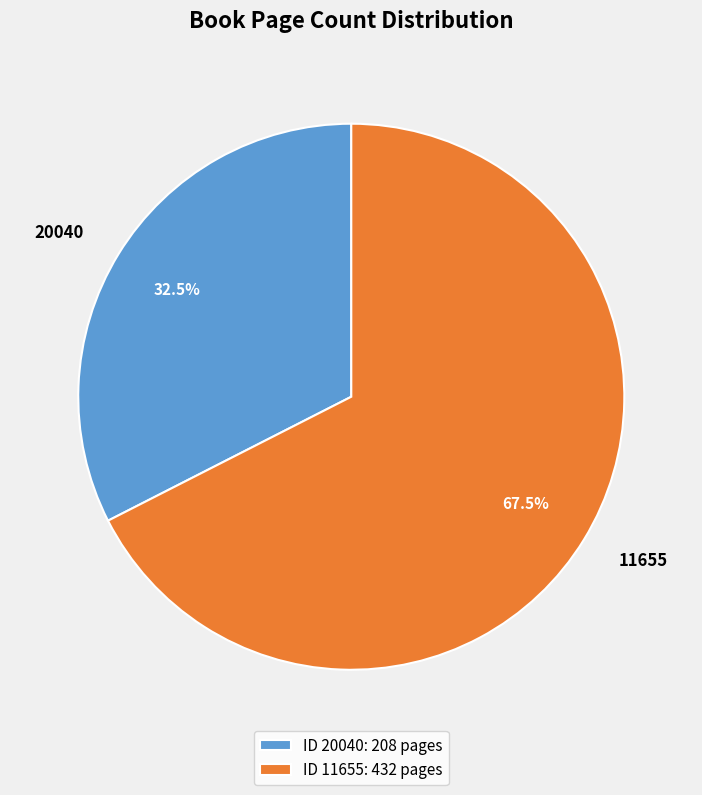

Approximately how many times larger is the value at 11655 compared to 20040?

2.1